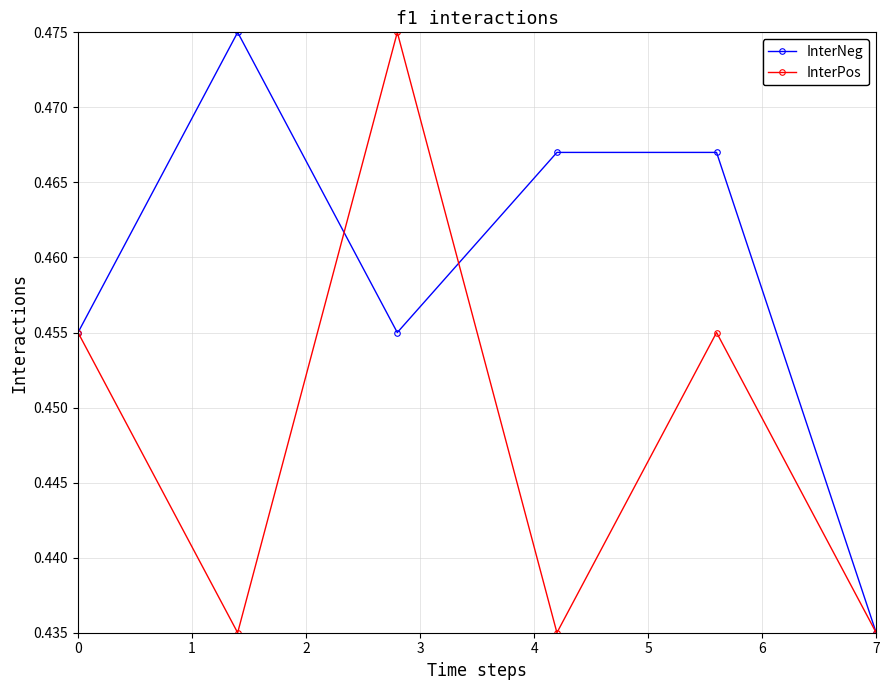

Which series has the largest total across all categories?

InterNeg